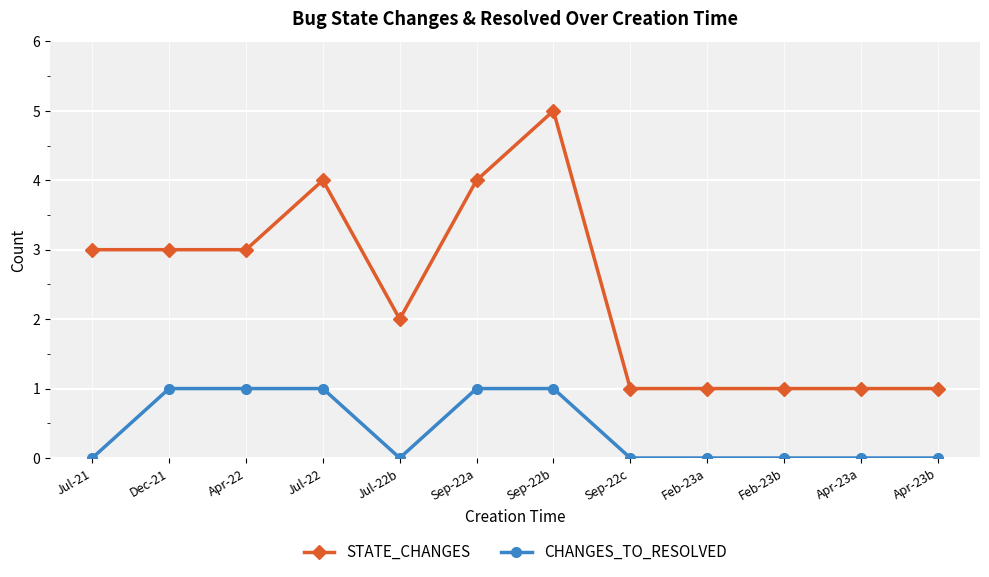

What position from the left is Sep-22b?

7